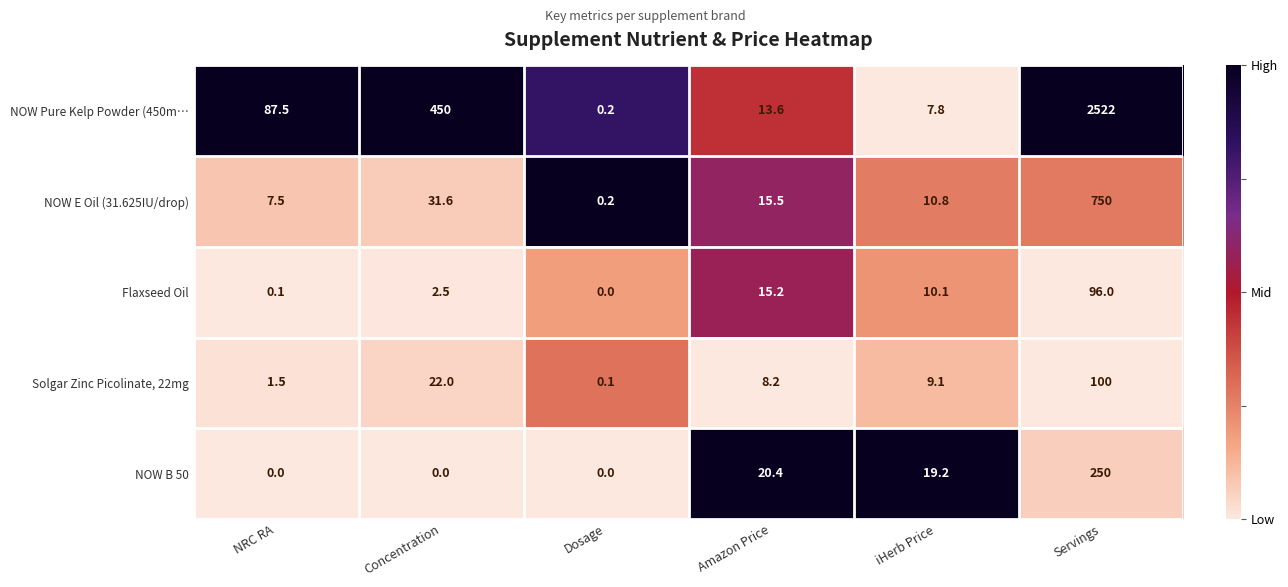

What is the average value of the Solgar Zinc Picolinate, 22mg series?

23.5